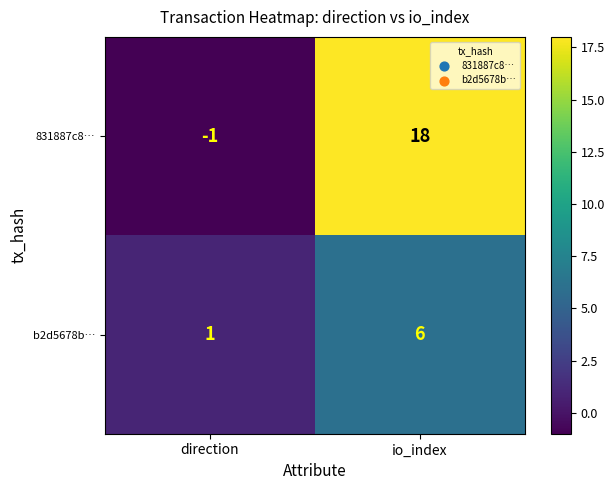

What is the difference between the b2d5678b… values at direction and io_index?

5